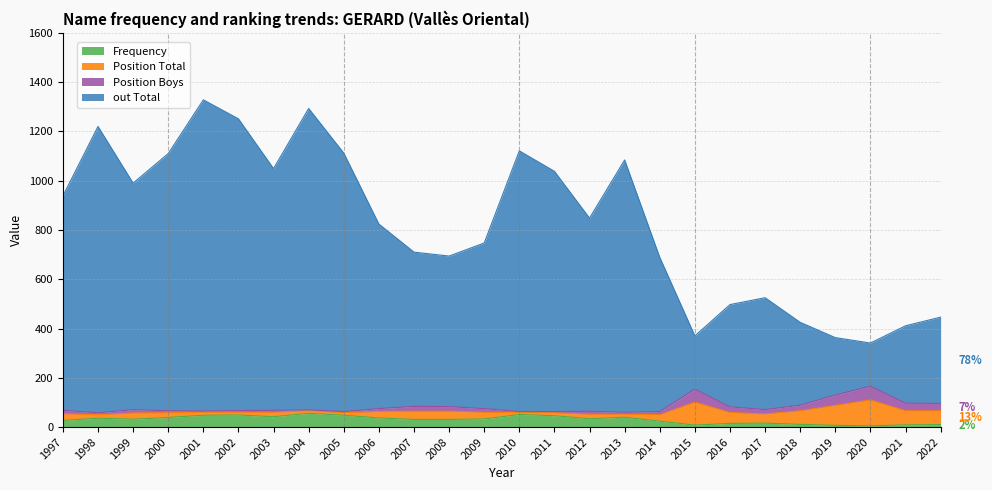

Where is the first local minimum for out Total?

1999